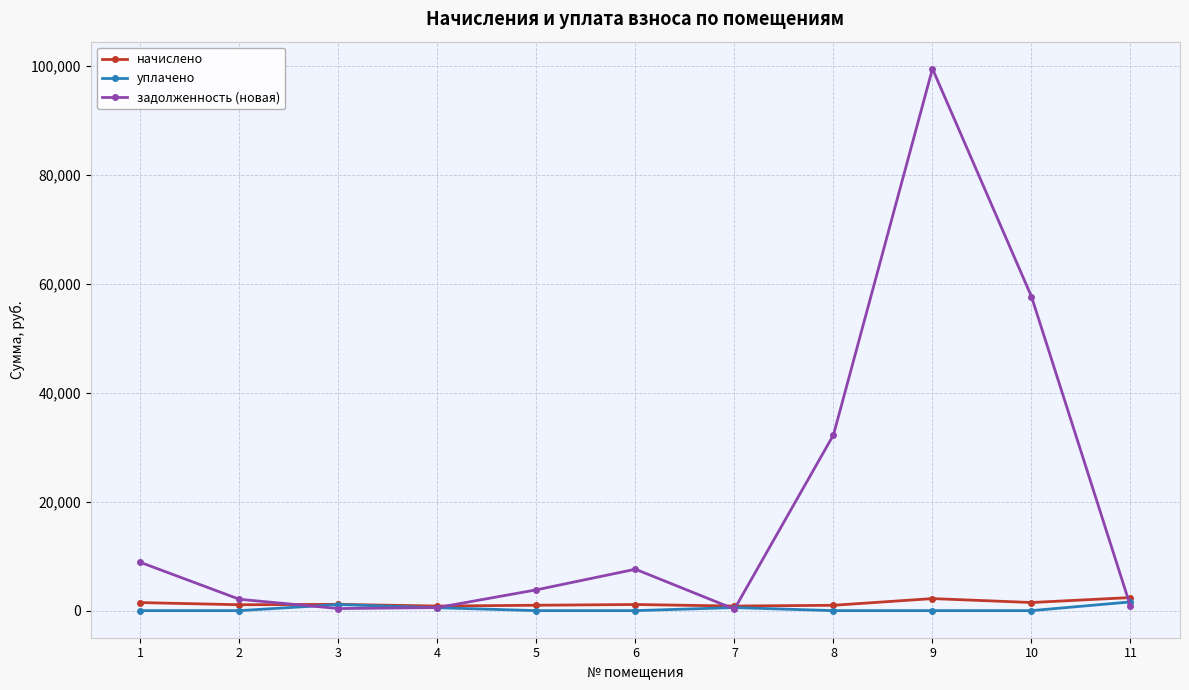

Is the value of задолженность (новая) at 5 greater than the value of начислено at 10?

Yes